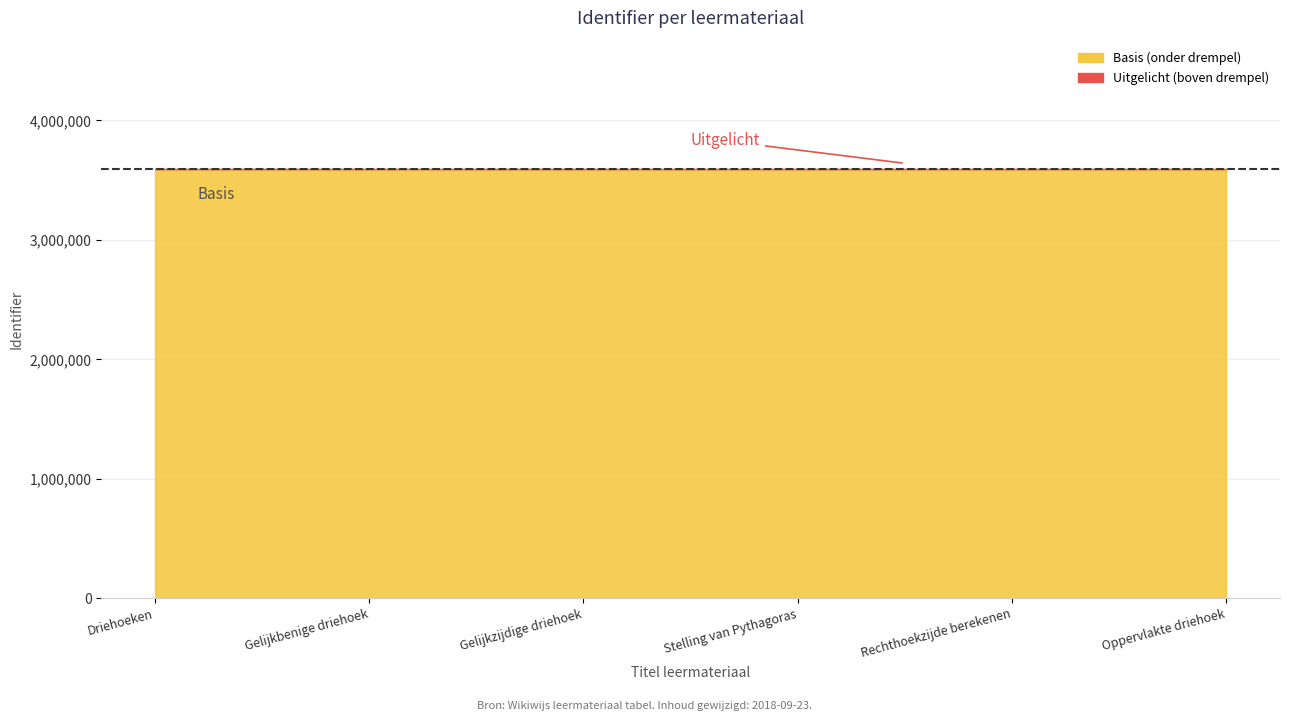

At which label does the data first exceed 3590838?

Rechthoekzijde berekenen